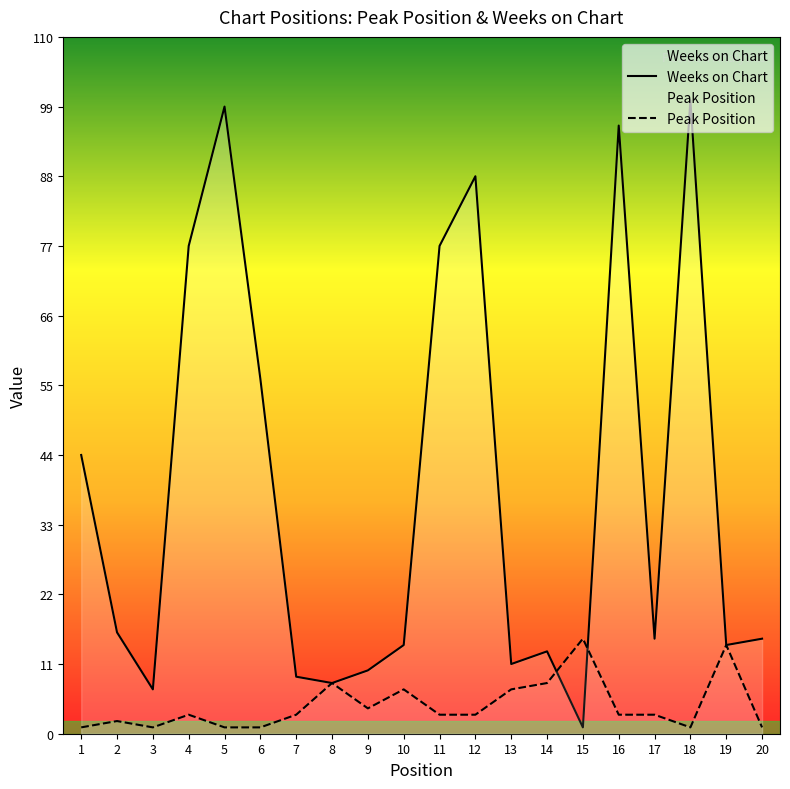

At 1, list the series in order from smallest to largest.

Peak Position, Weeks on Chart